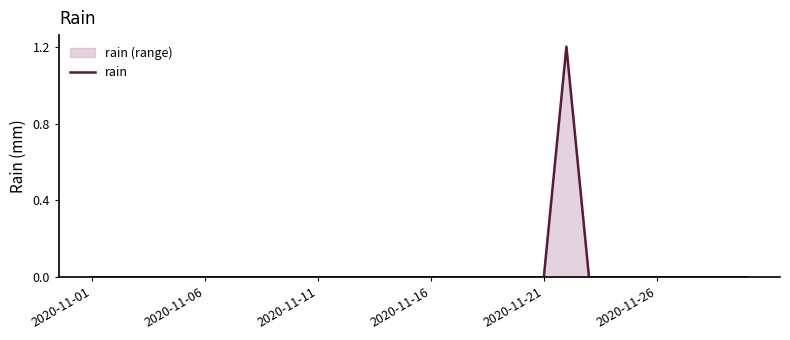

What is the difference between the maximum and minimum values?

1.2